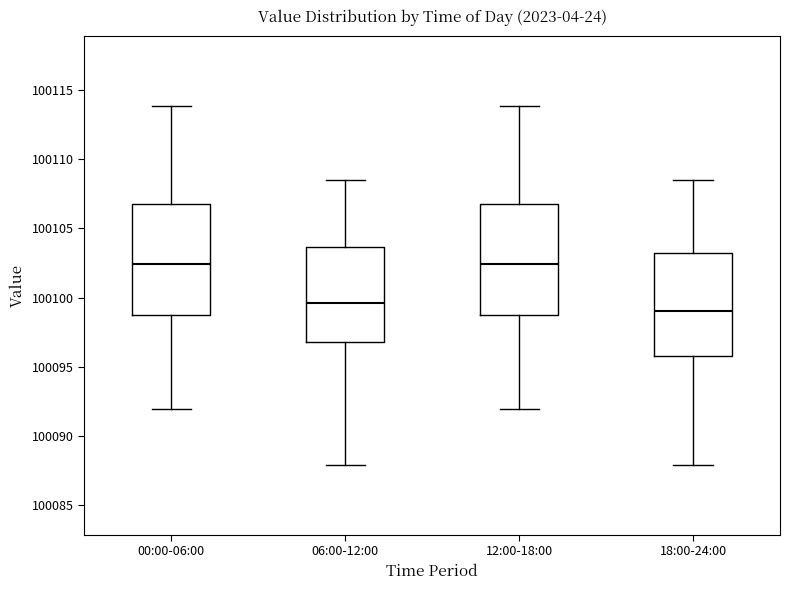

Reading left to right, transcribe this box plot: for each box, give where its median line is, the range the box spans, and where its two whiskers end, as read against the y-axis. The values are not printed on the chart, so give them approximately, as read against the axis.

00:00-06:00: median 100102.5, box 100098.5 to 100107.0, whiskers 100092.0 to 100114.0
06:00-12:00: median 100099.5, box 100097.0 to 100103.5, whiskers 100088.0 to 100108.5
12:00-18:00: median 100102.5, box 100098.5 to 100107.0, whiskers 100092.0 to 100114.0
18:00-24:00: median 100099.0, box 100096.0 to 100103.0, whiskers 100088.0 to 100108.5